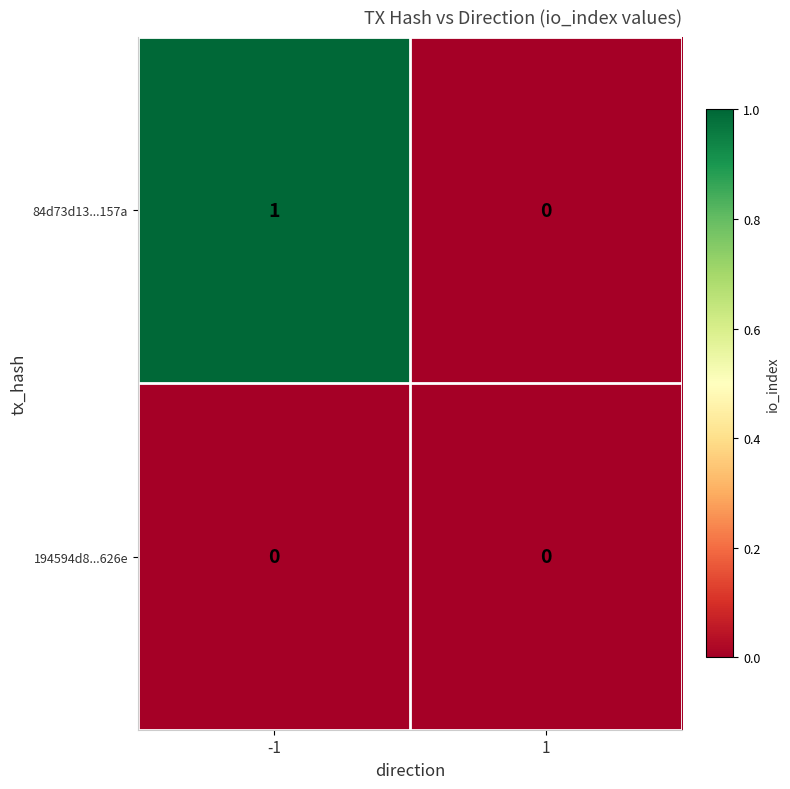

Which series changed the most between -1 and 1?

84d73d13...157a